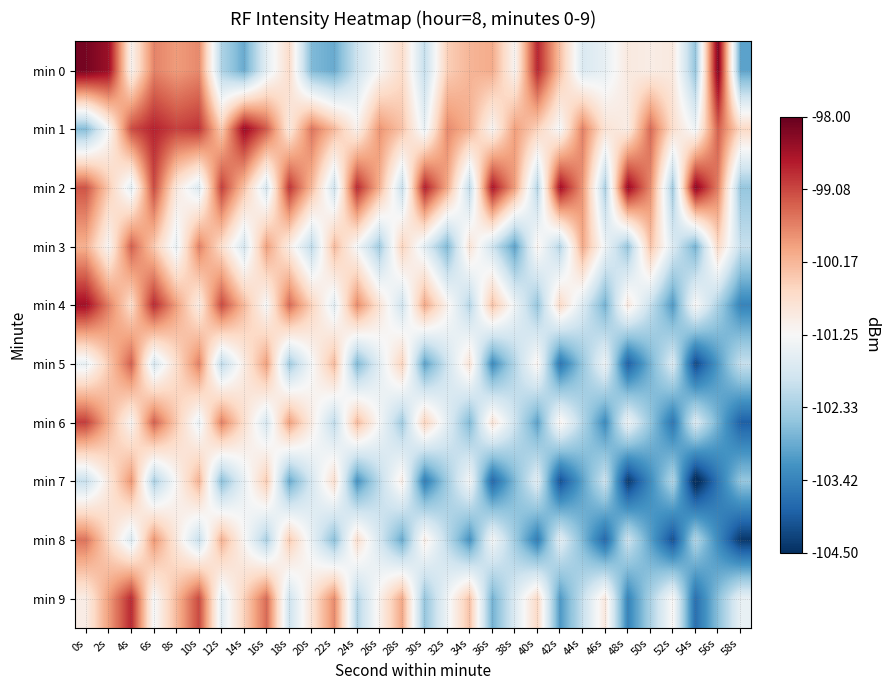

At 22s, list the series in order from smallest to largest.

min 0, min 8, min 6, min 2, min 4, min 7, min 1, min 3, min 5, min 9